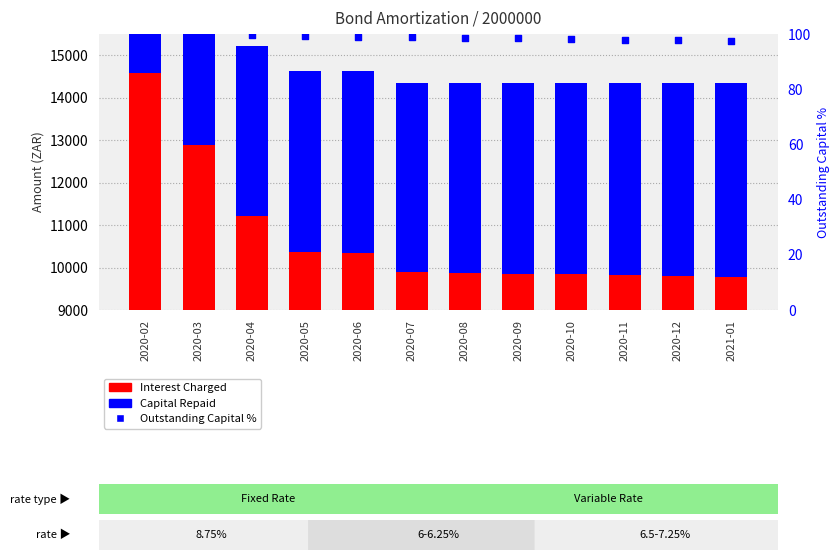

Which series contains the lowest Y value?

Outstanding Capital %